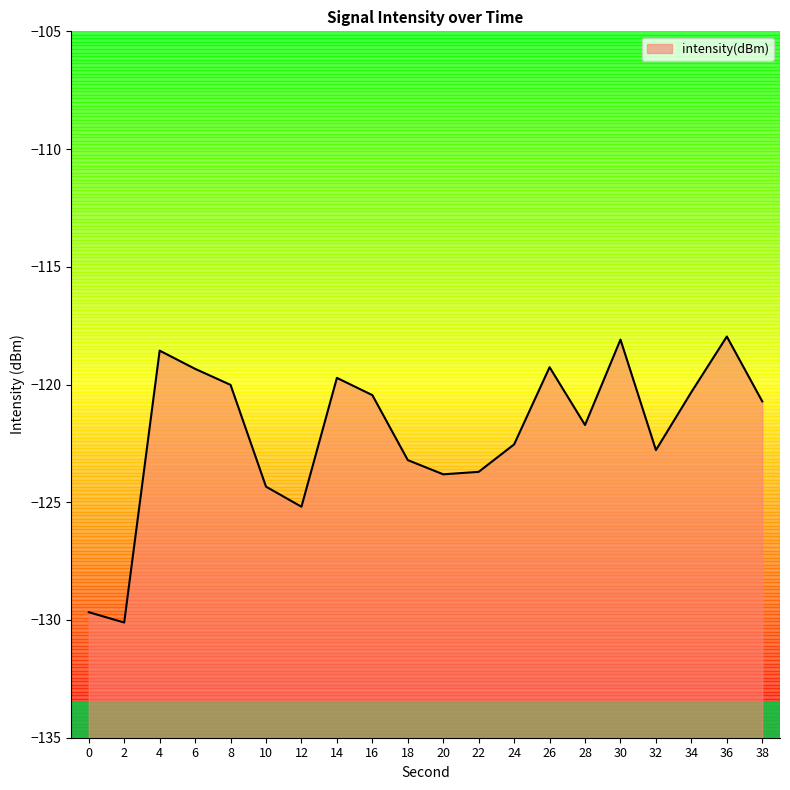

Where is the first local minimum?

2